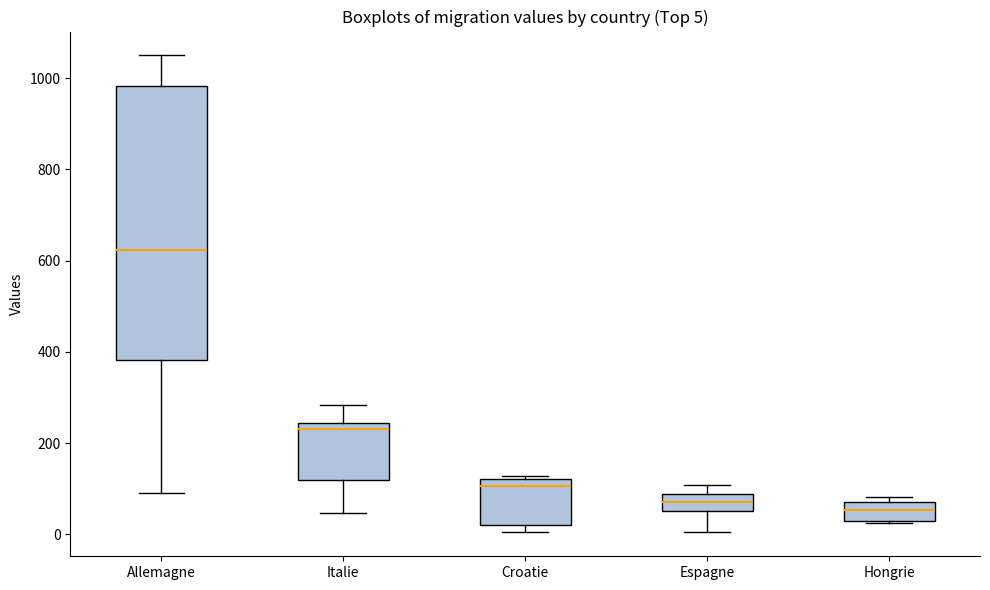

Which box's median line is the highest?

Allemagne